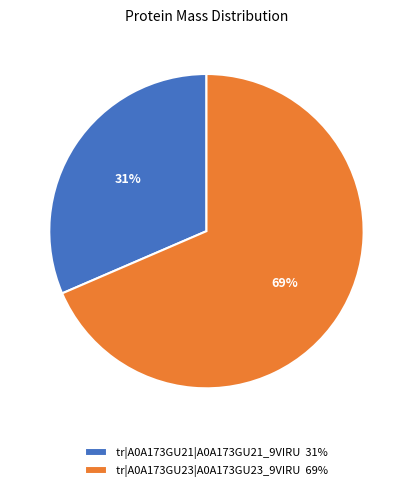

What percentage is the tr|A0A173GU23|A0A173GU23_9VIRU slice, to the nearest percent?

69%